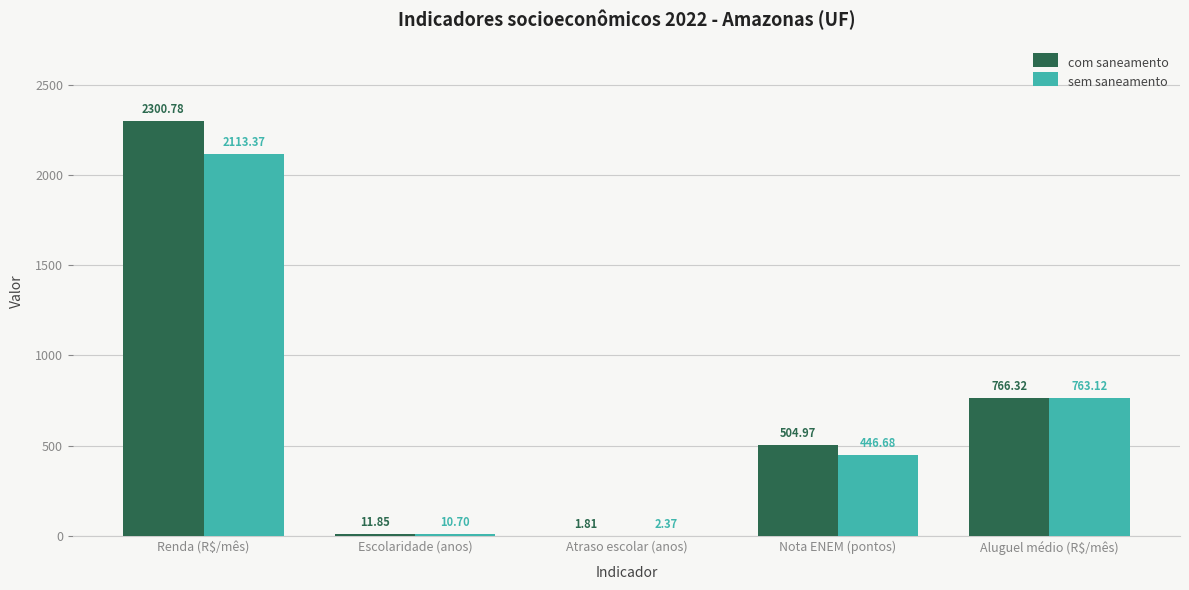

How many groups of bars are there?

5